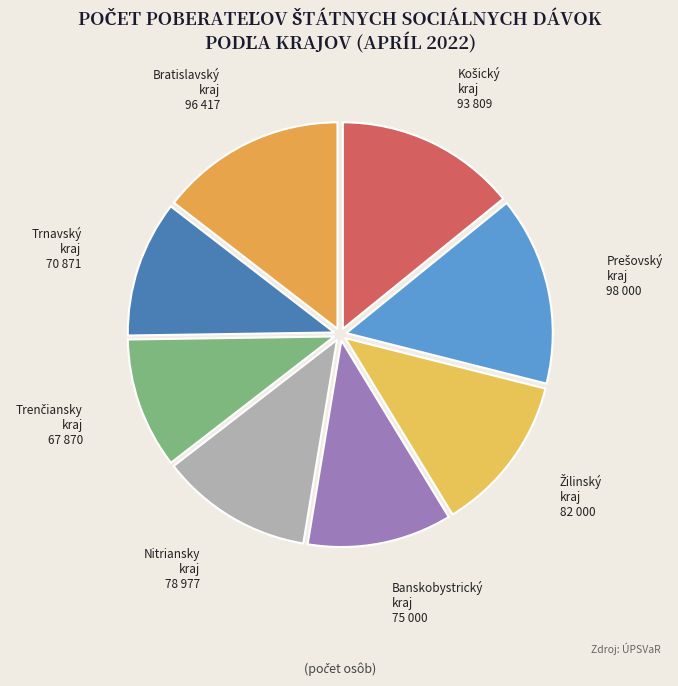

How many slices are in this pie chart?

8